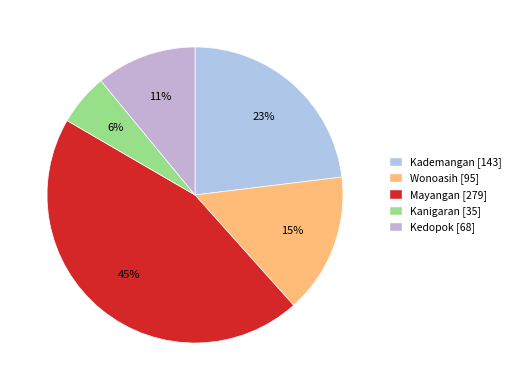

To the nearest percent, what percentage of the pie is Wonoasih?

15%